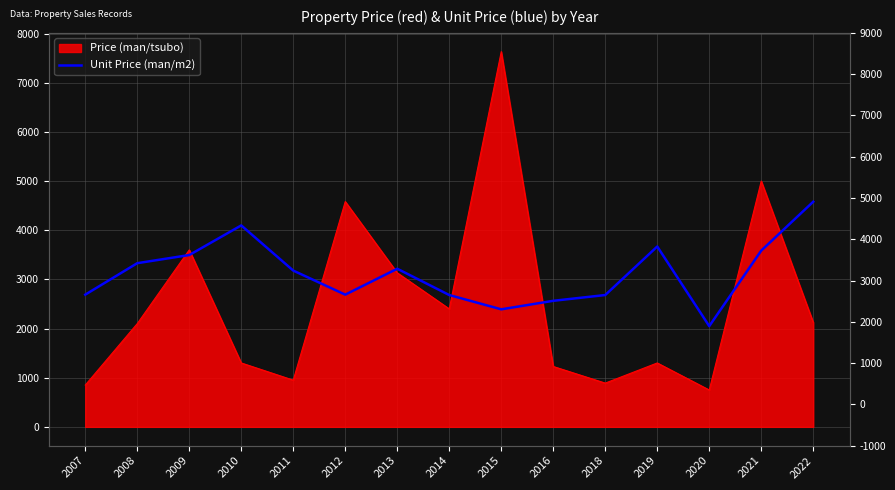

Which has a higher value, 2022 or 2010?

2022